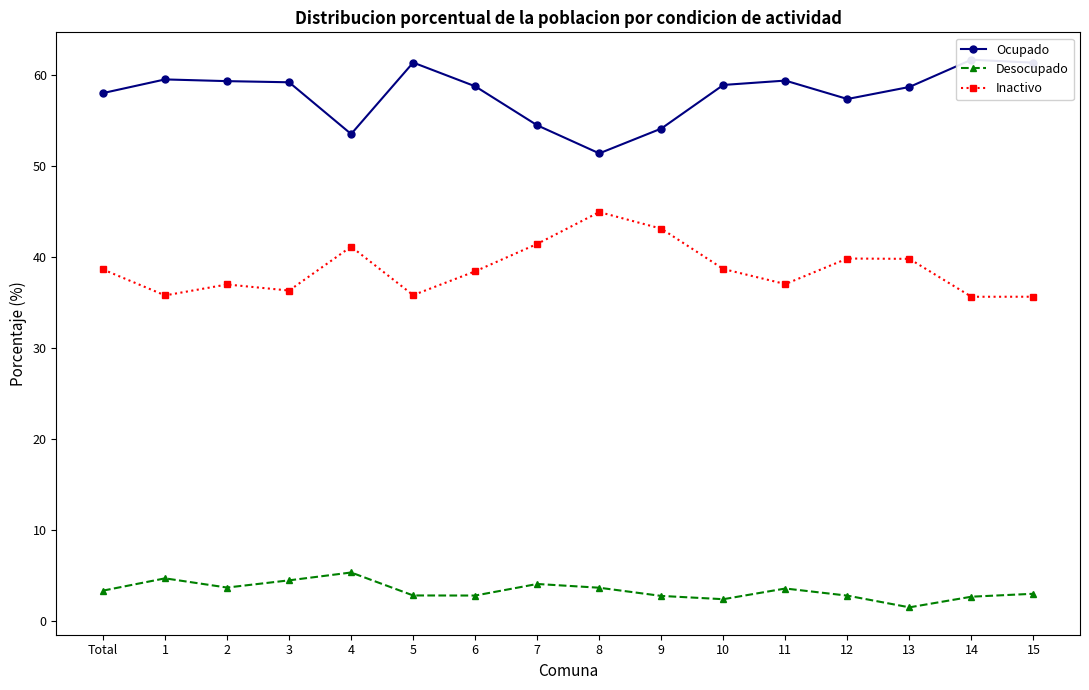

Between 7 and 5, which is larger?

5